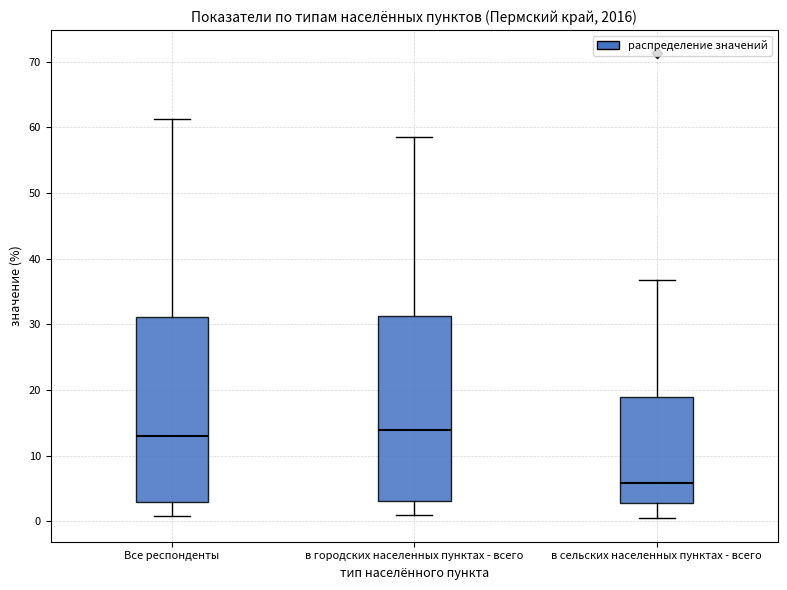

Where is the lower edge of the box for Все респонденты on the y-axis? The values are not printed on the chart, so give them approximately, as read against the axis.

3